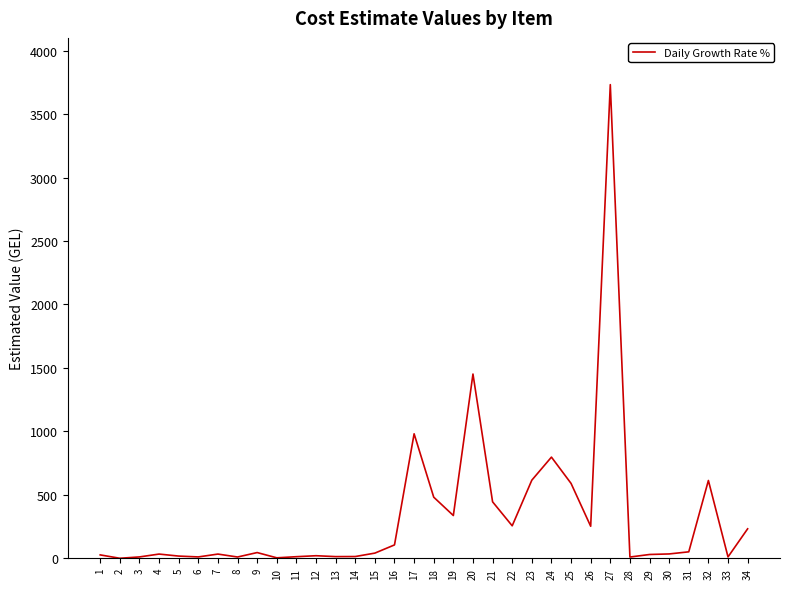

What is the sum of all values?

11313.0